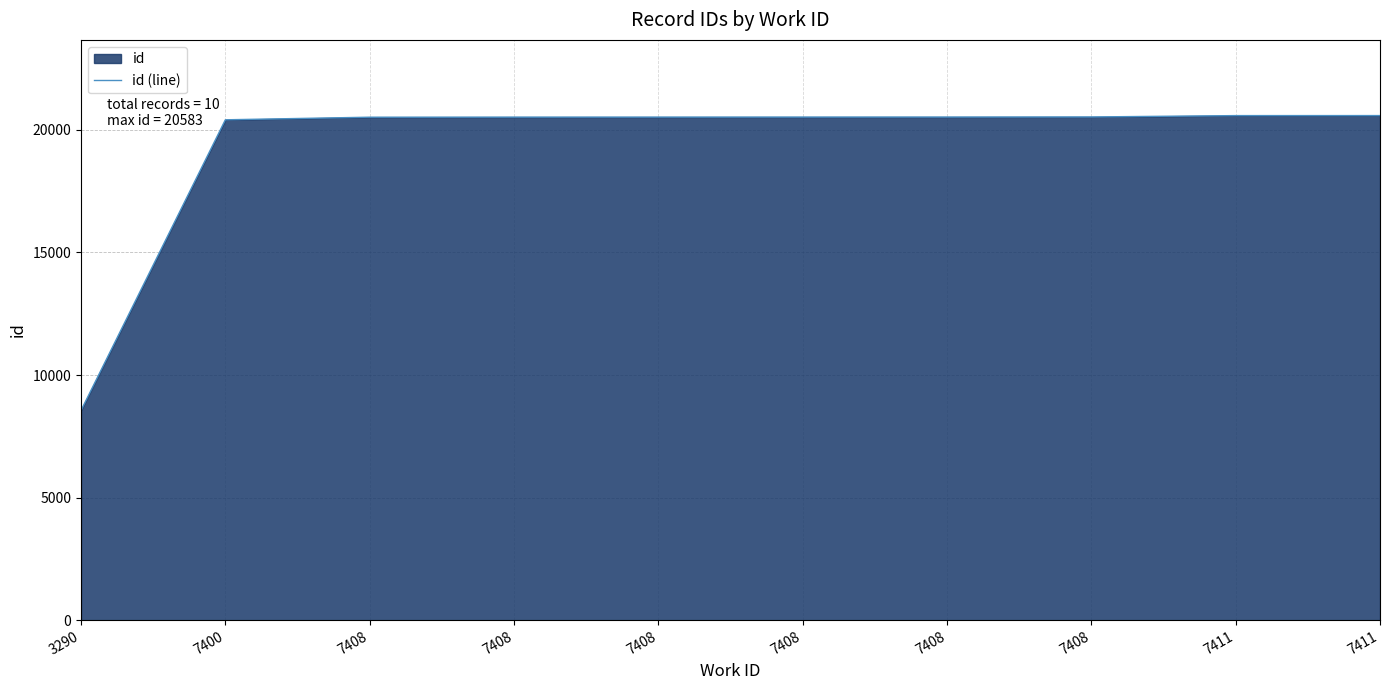

Reading left to right, transcribe all the data shown in this chart.

3290=8555	7400=20411	7408=20517	7408=20520	7408=20521	7408=20522	7408=20523	7408=20527	7411=20582	7411=20583